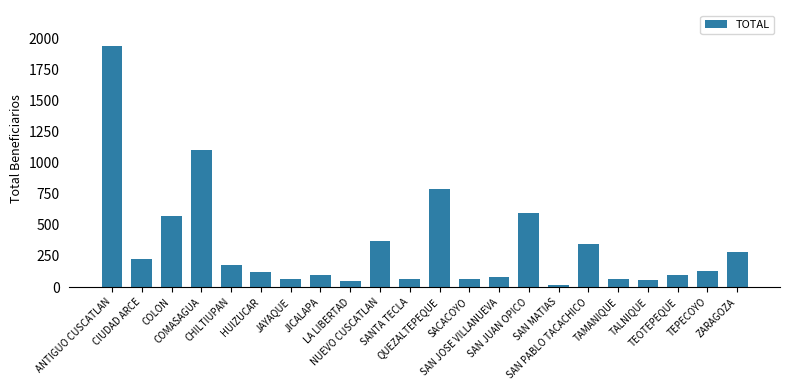

True or false: the data shows 482 at COMASAGUA.

False